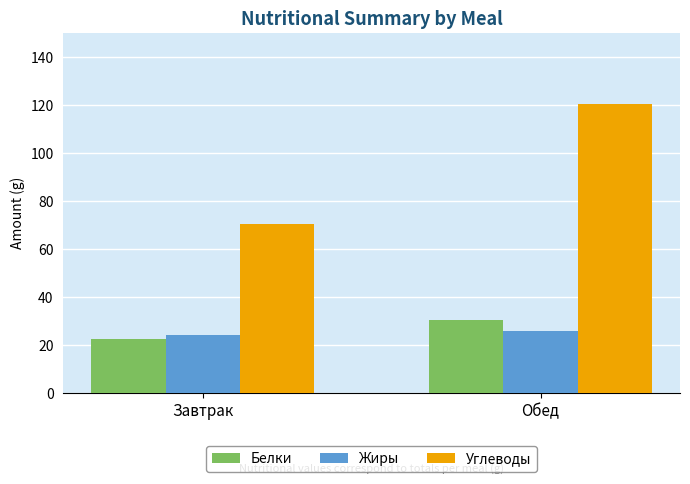

What is the value of the Жиры bar at the 1st from the left?

24.2